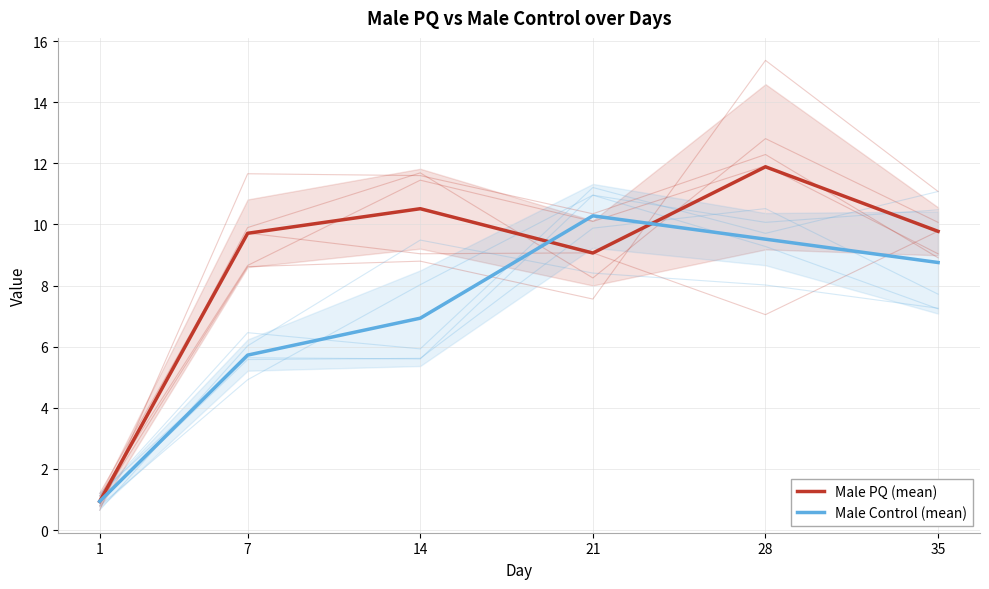

Does the chart display data point markers on the line(s)?

No